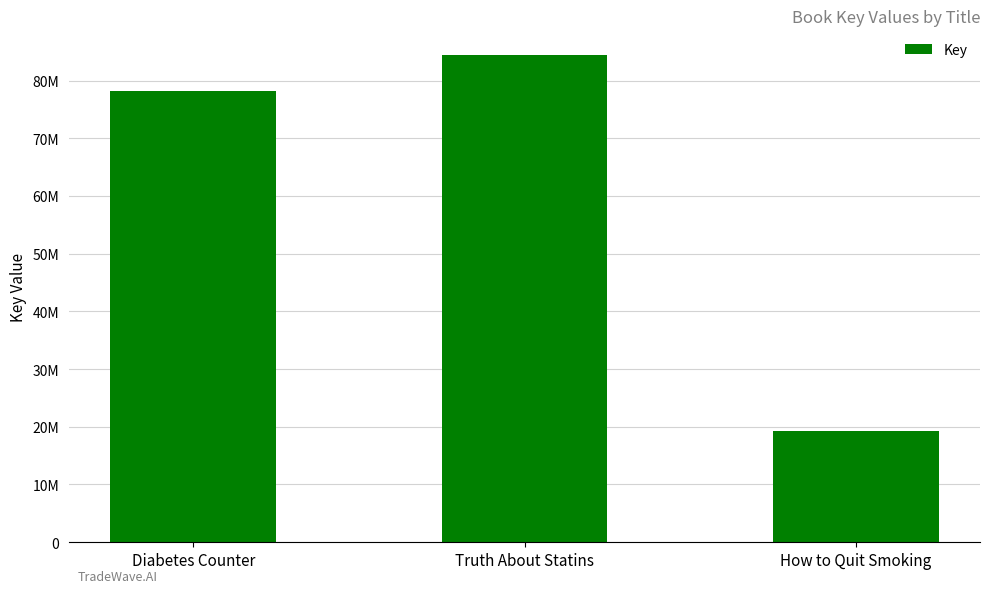

How many bars are there in total?

3